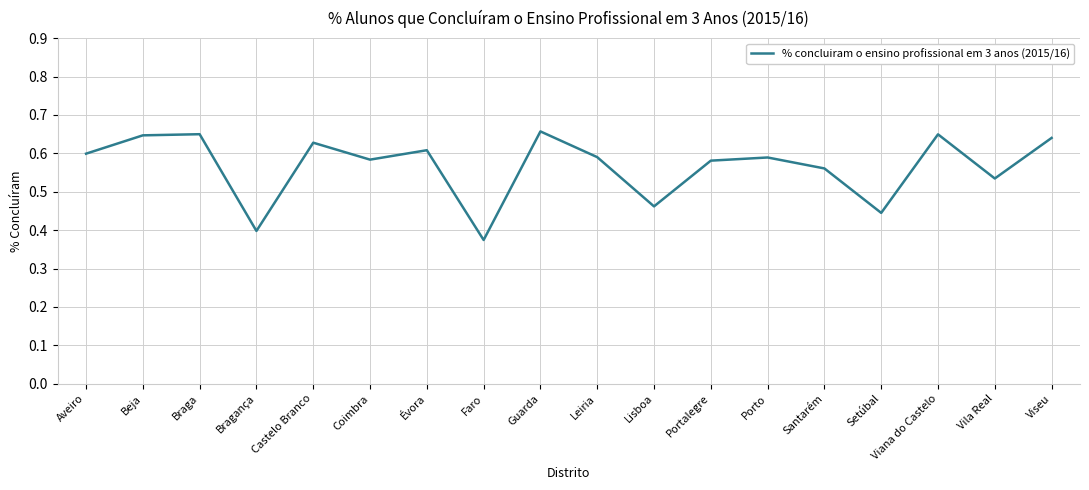

What position from the right is Portalegre?

7